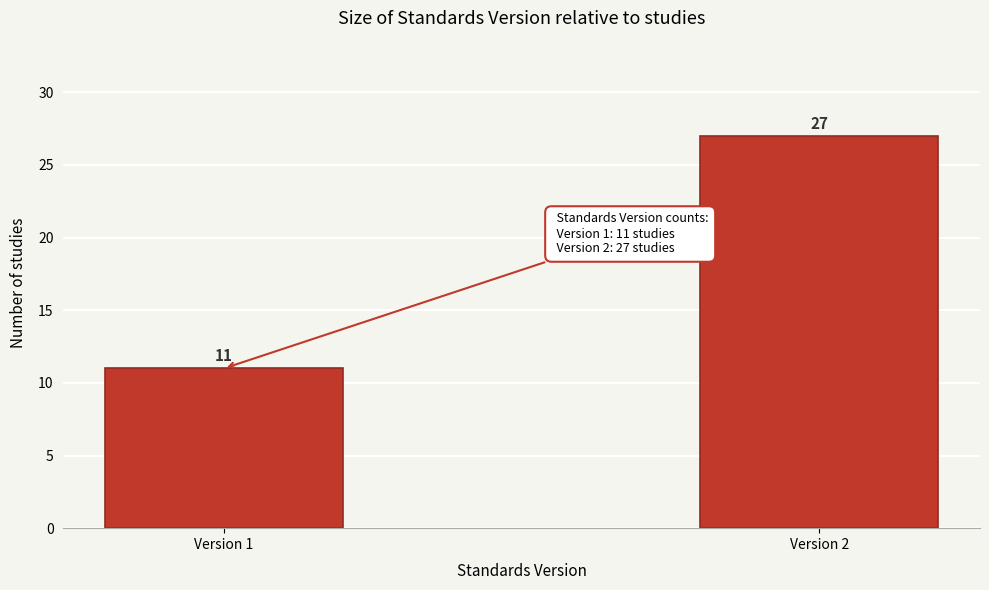

Reading left to right, what are all the values shown in this chart?

11	27